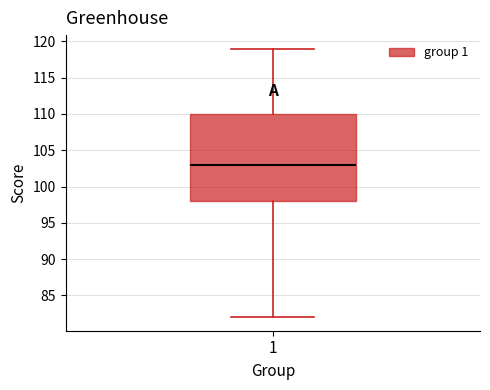

Read this box plot against the y-axis: the position of the median line, the range covered by the box, and the ends of both whiskers. The values are not printed on the chart, so give them approximately, as read against the axis.

median 103, box 98 to 110, whiskers 82 to 119